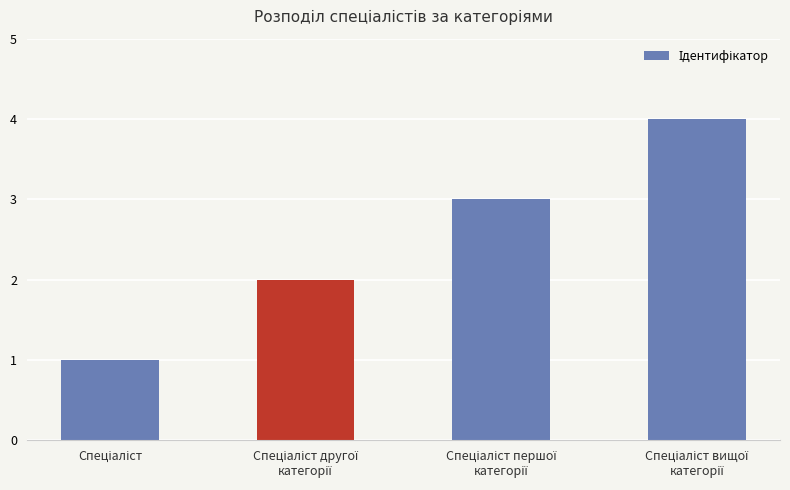

What is the greatest value displayed?

4